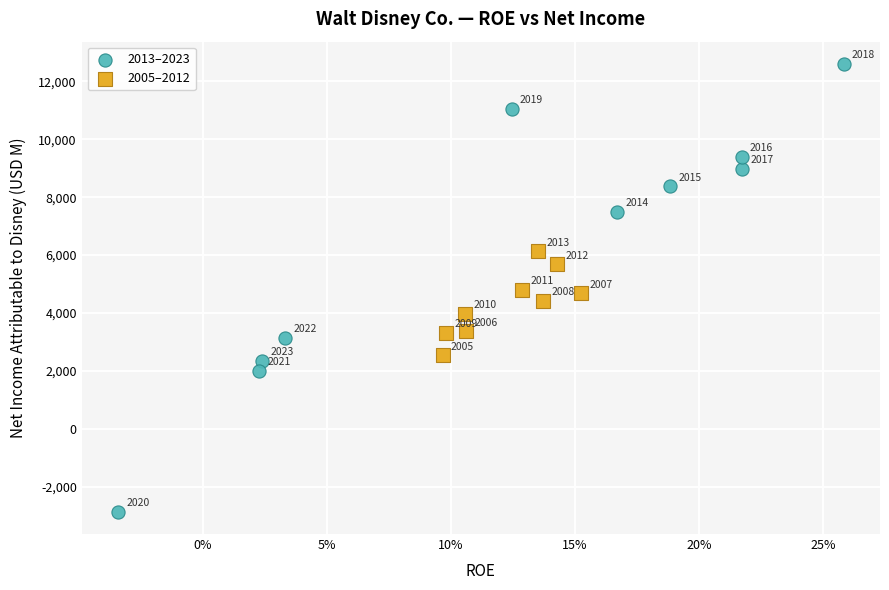

Which series contains the lowest Y value?

2013–2023